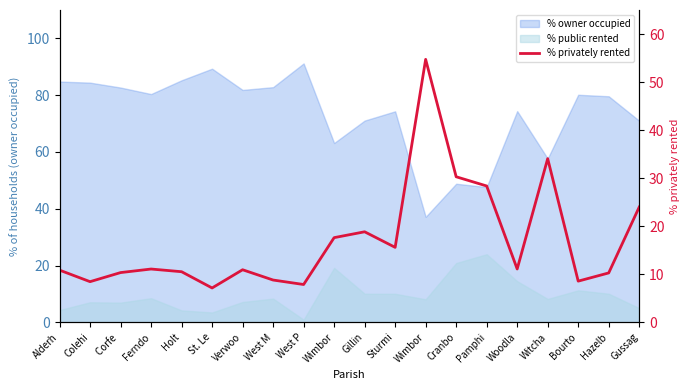

How many points are lower than both their immediate neighbors (excluding endpoints)?

6